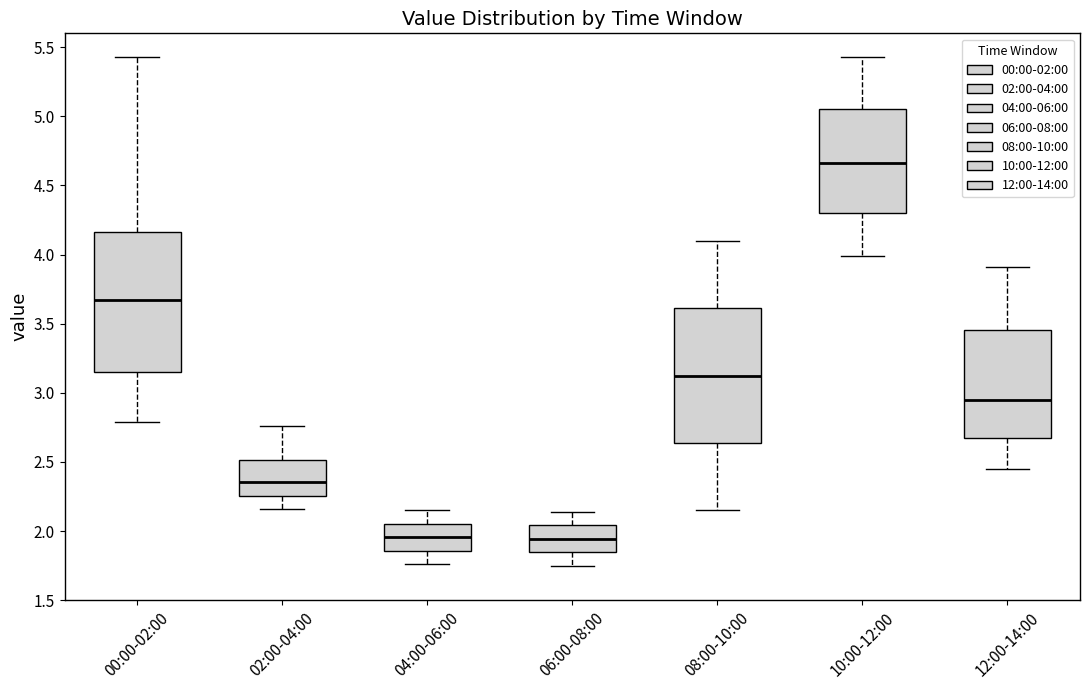

Where is the upper edge of the box for 12:00-14:00 on the y-axis? The values are not printed on the chart, so give them approximately, as read against the axis.

3.45